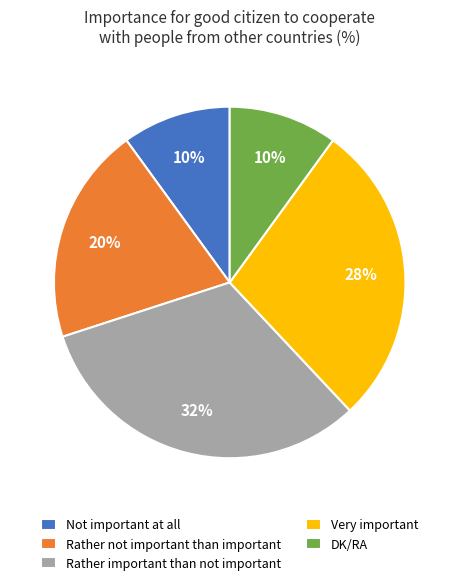

To the nearest percent, what is the average slice percentage?

20%